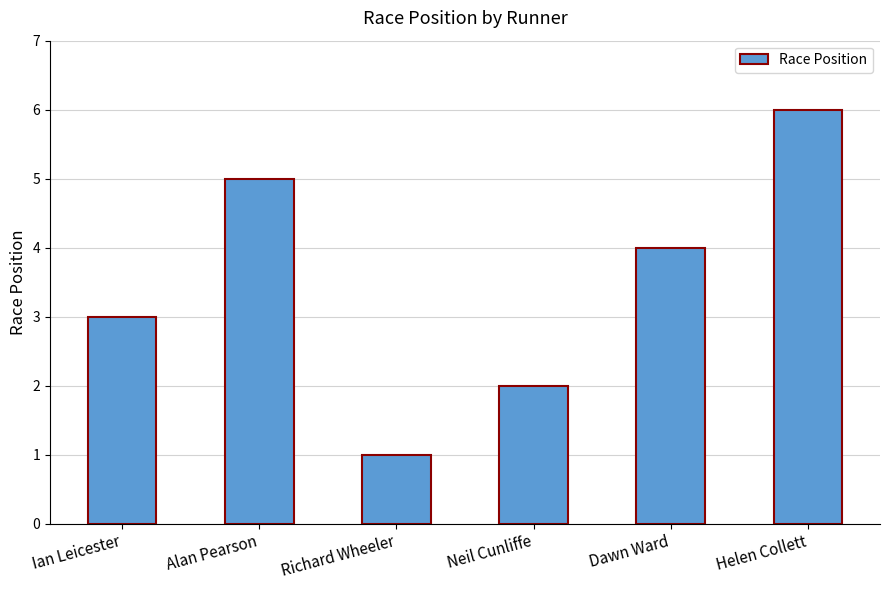

Between Dawn Ward and Ian Leicester, which is larger?

Dawn Ward